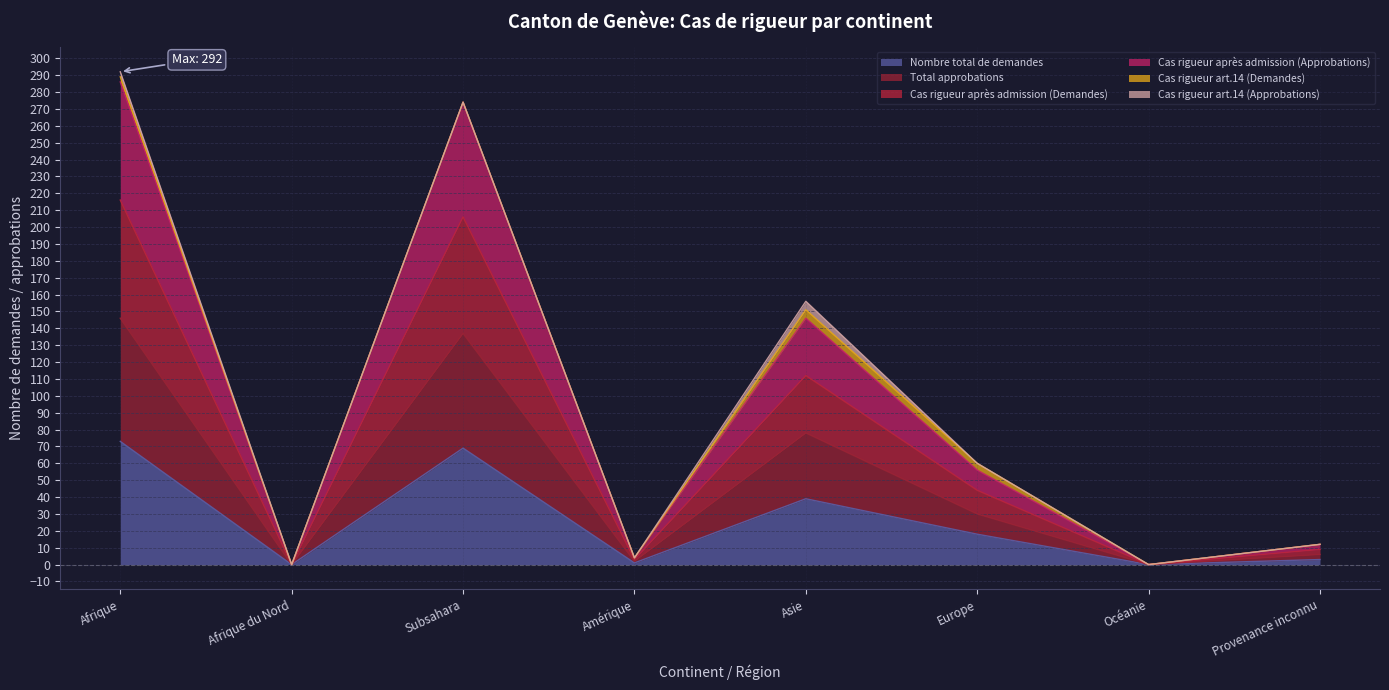

True or false: Cas rigueur après admission (Approbations) and Total approbations cross at least once.

False